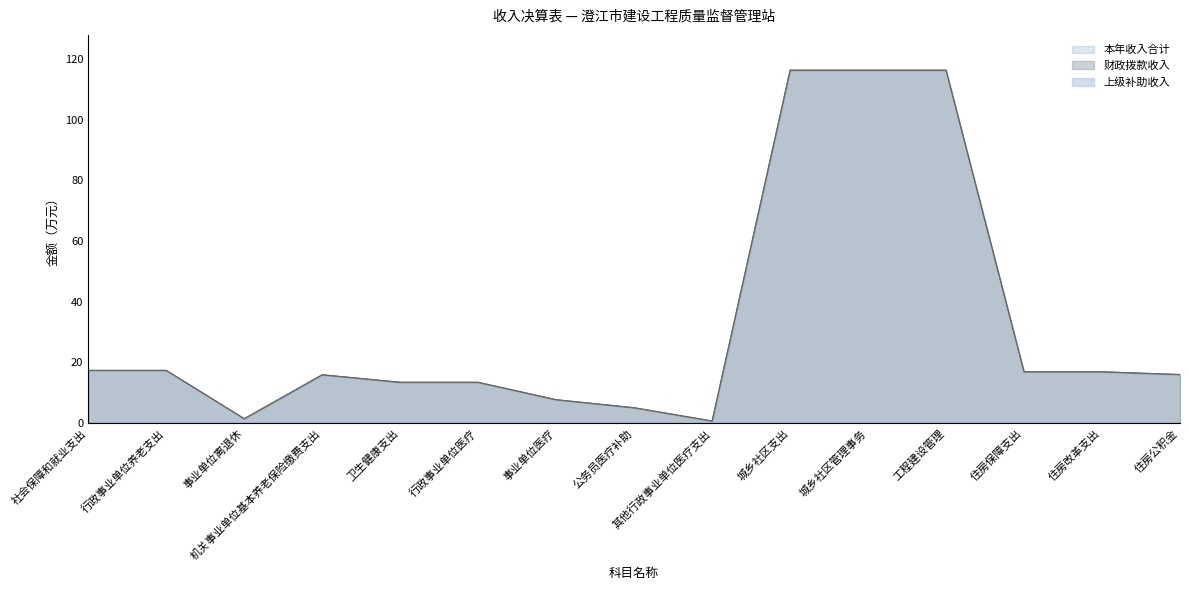

What is the difference between the 本年收入合计 values at 住房公积金 and 行政事业单位养老支出?

1.4